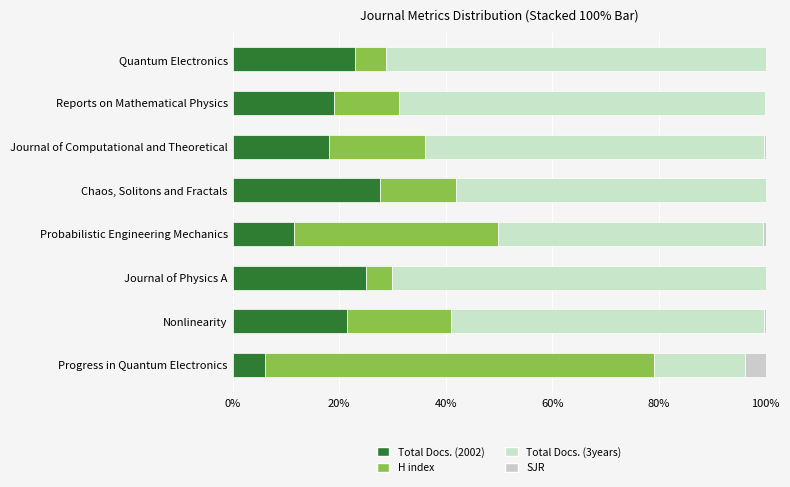

How many data points in Total Docs. (2002) are above 21?

4